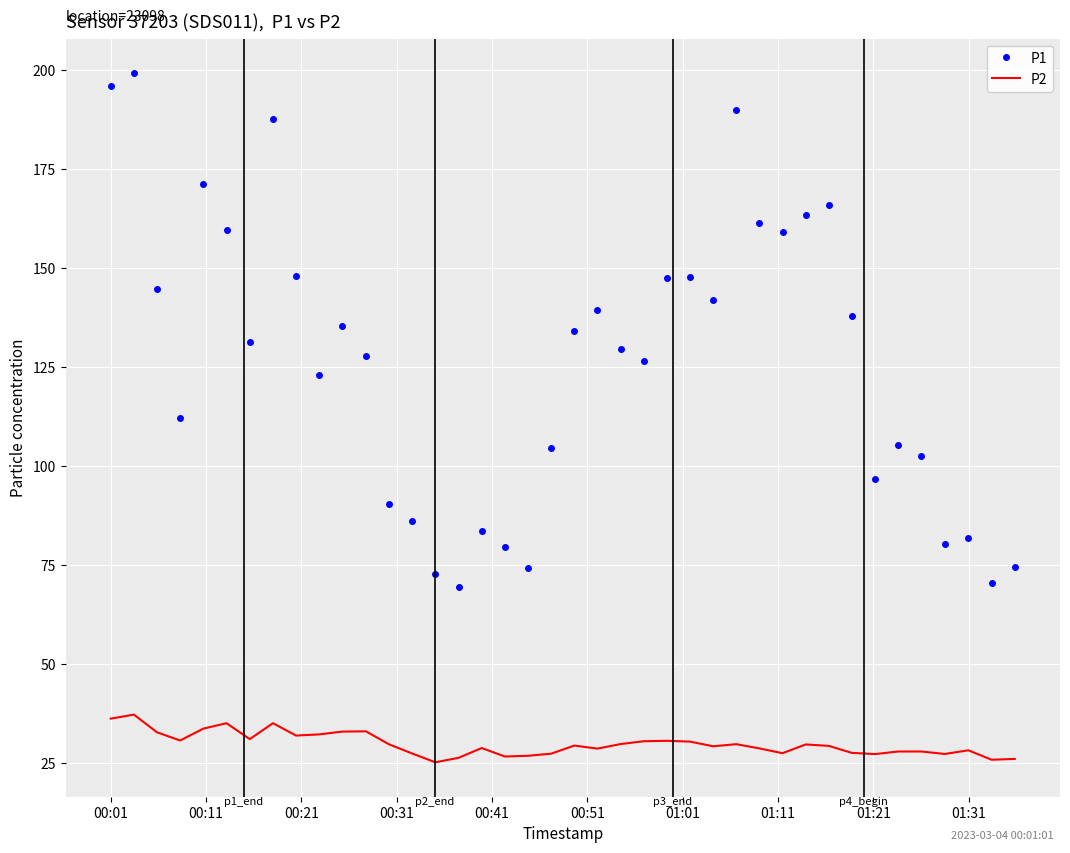

What is the maximum value for P2?

37.2